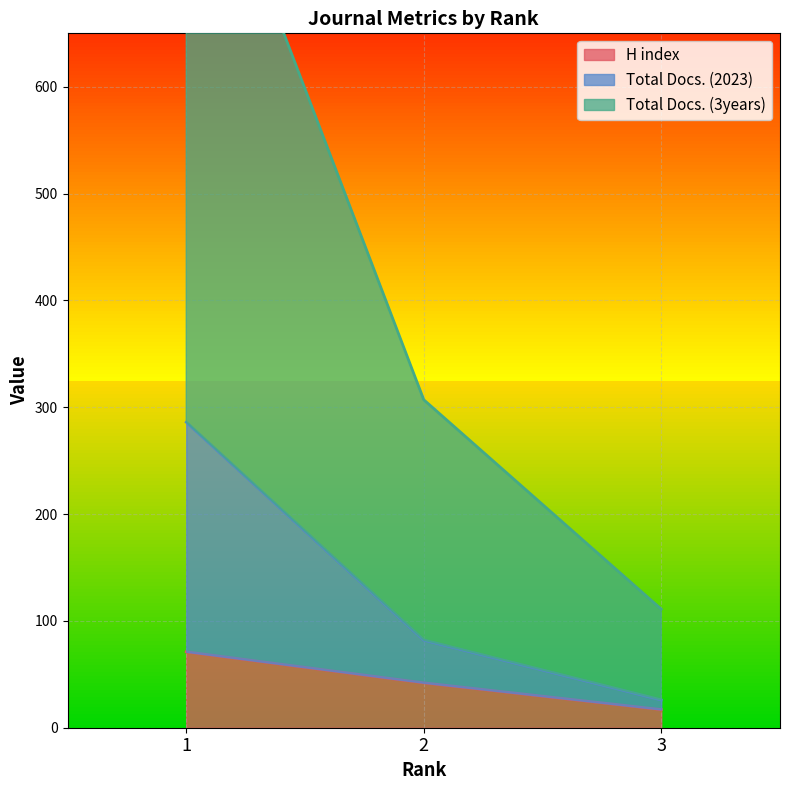

Reading right to left, what are all the values shown in this chart?

H index: 3=17	2=42	1=71
Total Docs. (2023): 3=26	2=82	1=286
Total Docs. (3years): 3=111	2=307	1=889